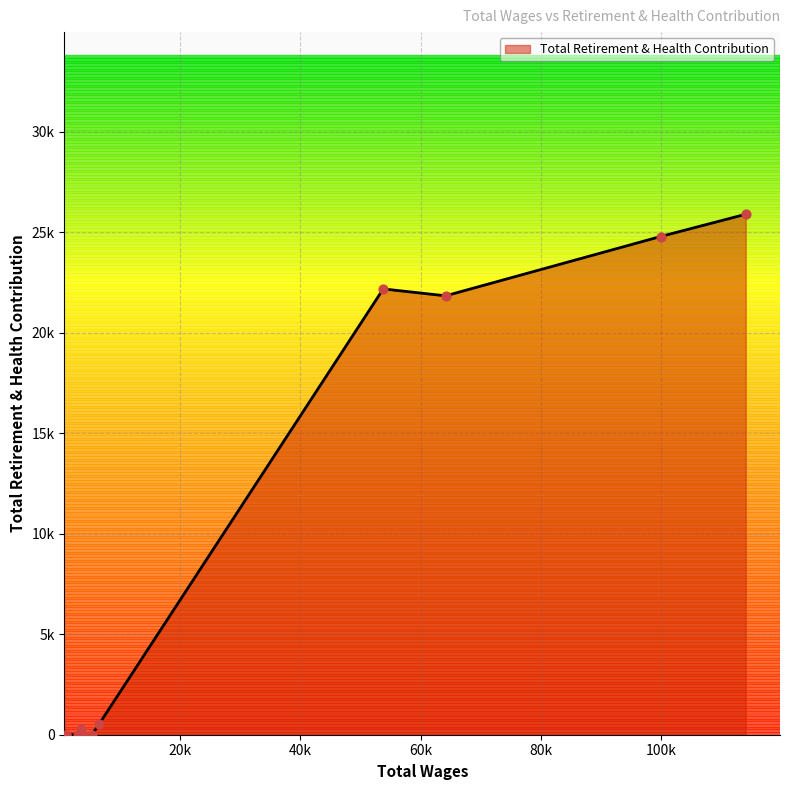

Is this an area chart (filled region under the line)?

Yes